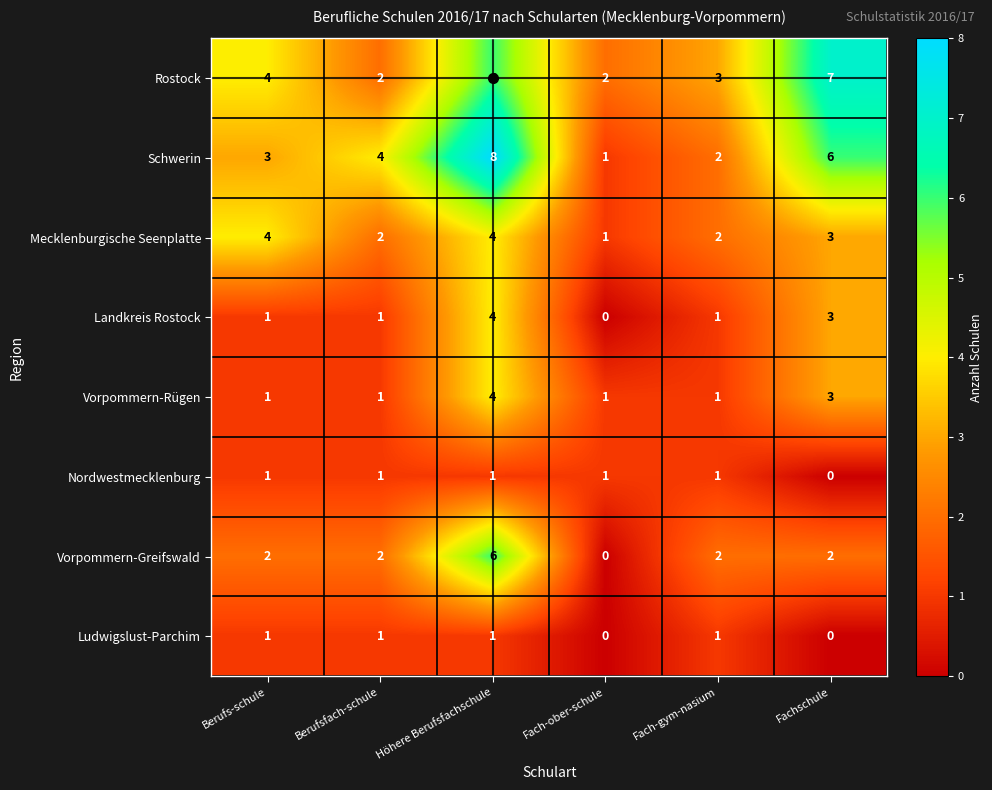

Between Berufs-schule and Fach-gym-nasium, which series saw the biggest shift?

Mecklenburgische Seenplatte